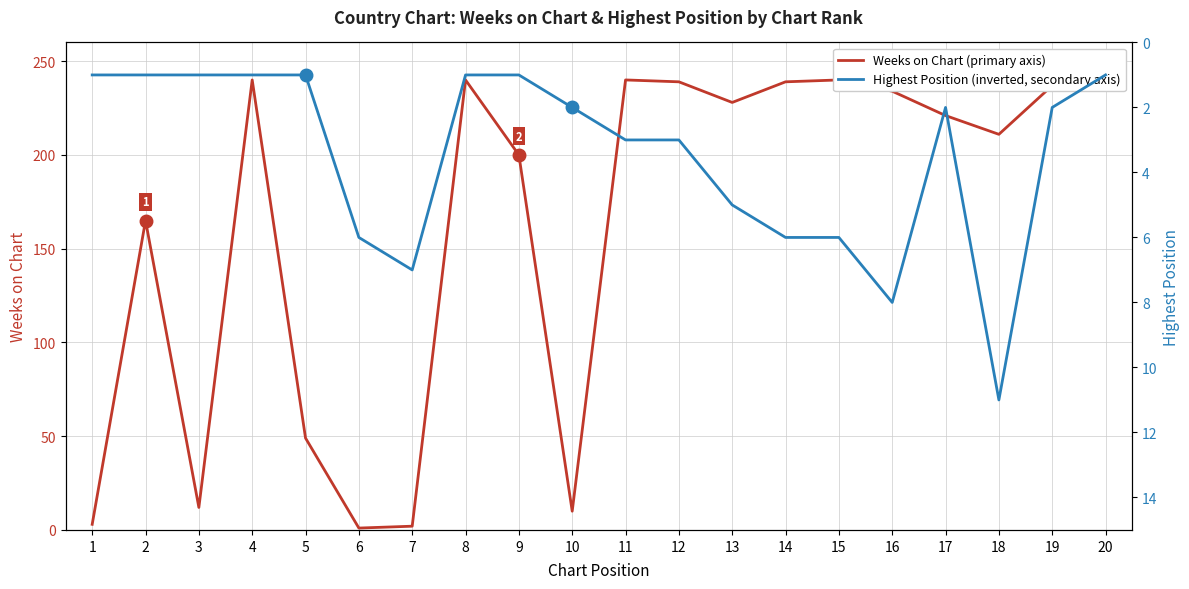

What is the minimum value shown in the chart?

1